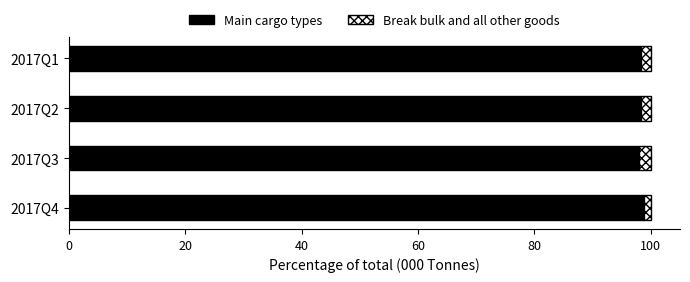

What are all the series names shown in the legend?

Main cargo types, Break bulk and all other goods